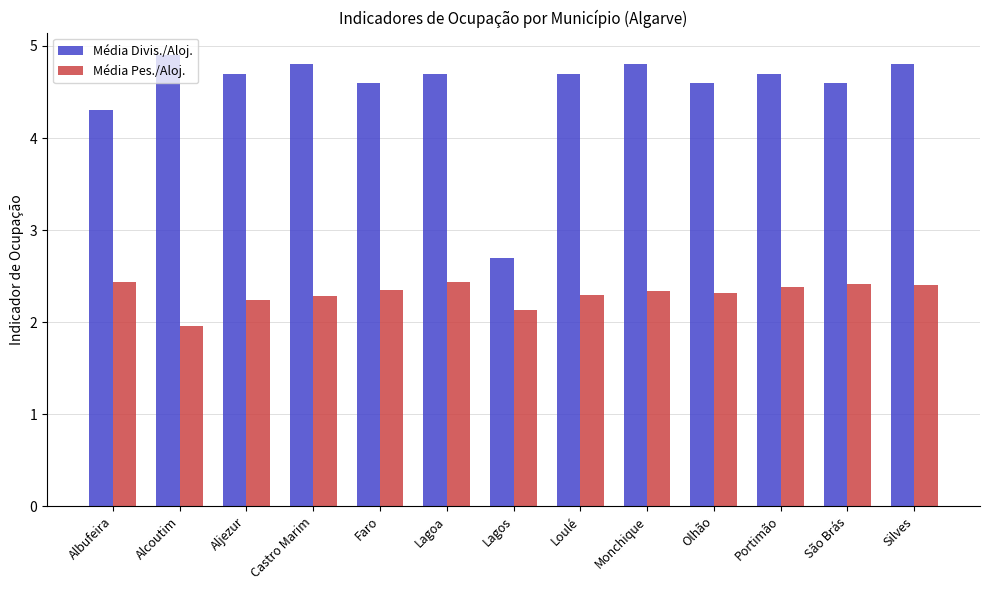

How many distinct data groups are displayed?

2